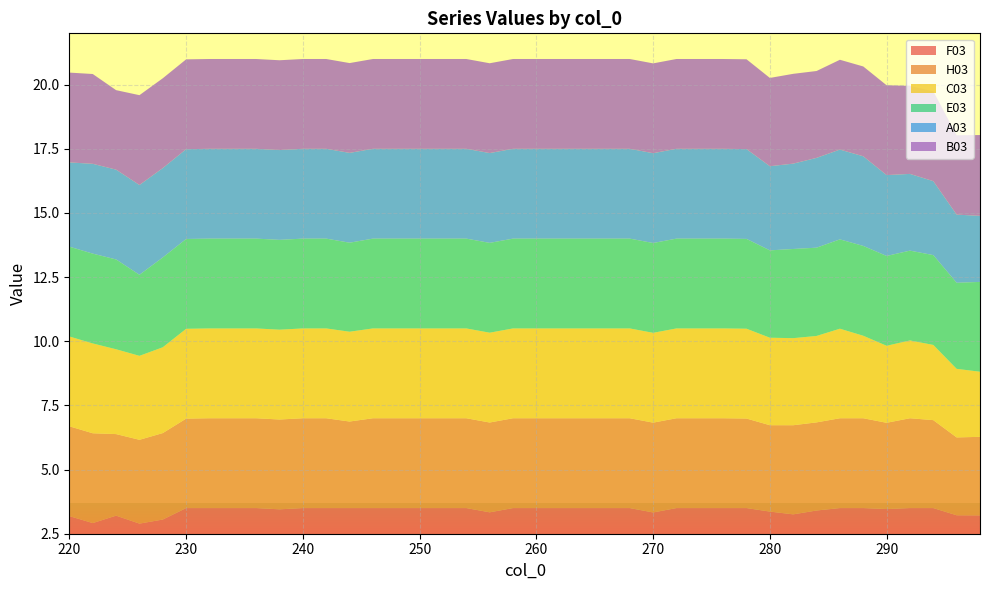

Which label corresponds to the smallest value in the chart?

298